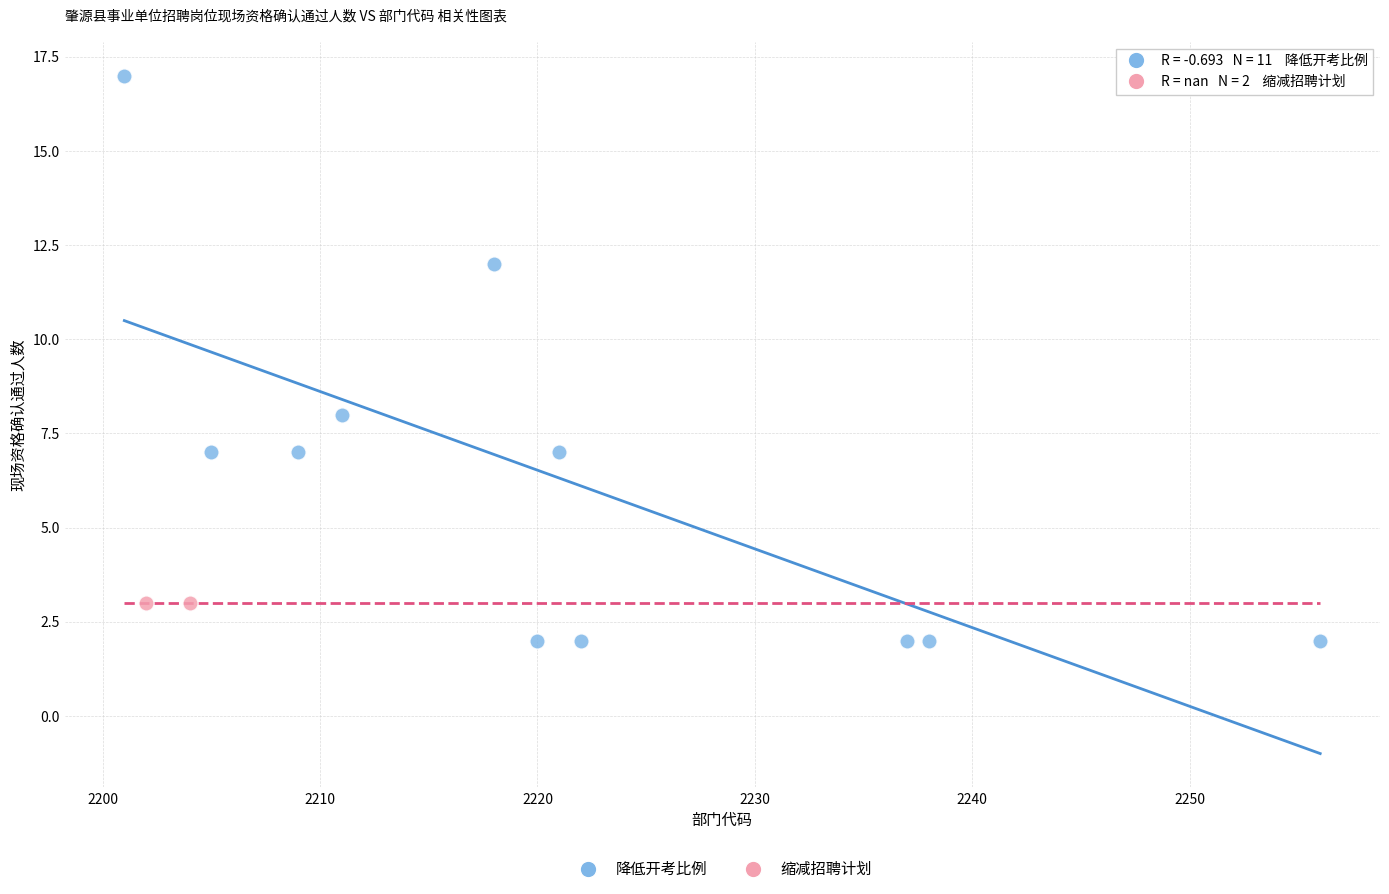

What are all the series names shown in the legend?

降低开考比例, 缩减招聘计划